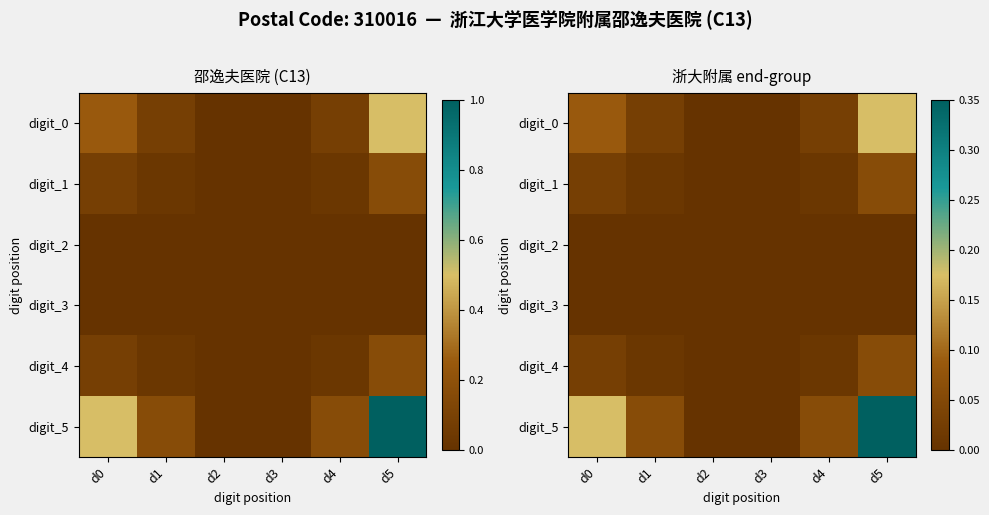

How many values in the digit_0 series exceed 0?

4